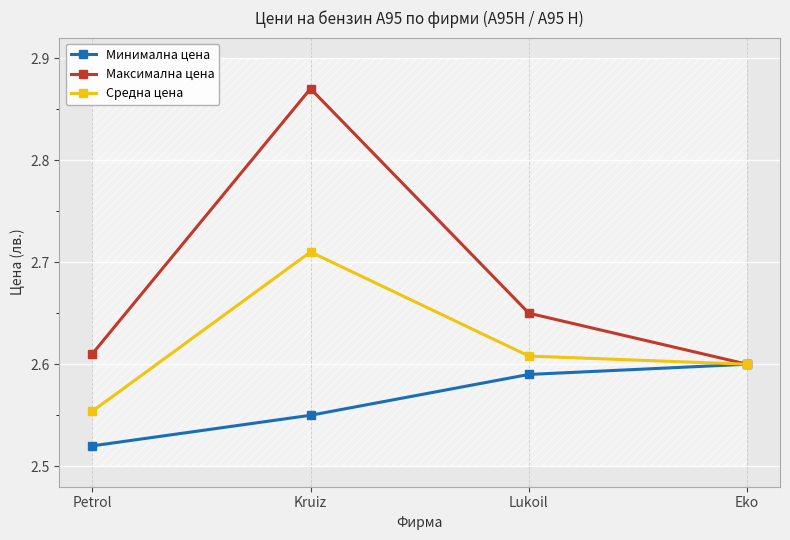

True or false: Средна цена has more than 1 interior local peaks.

False